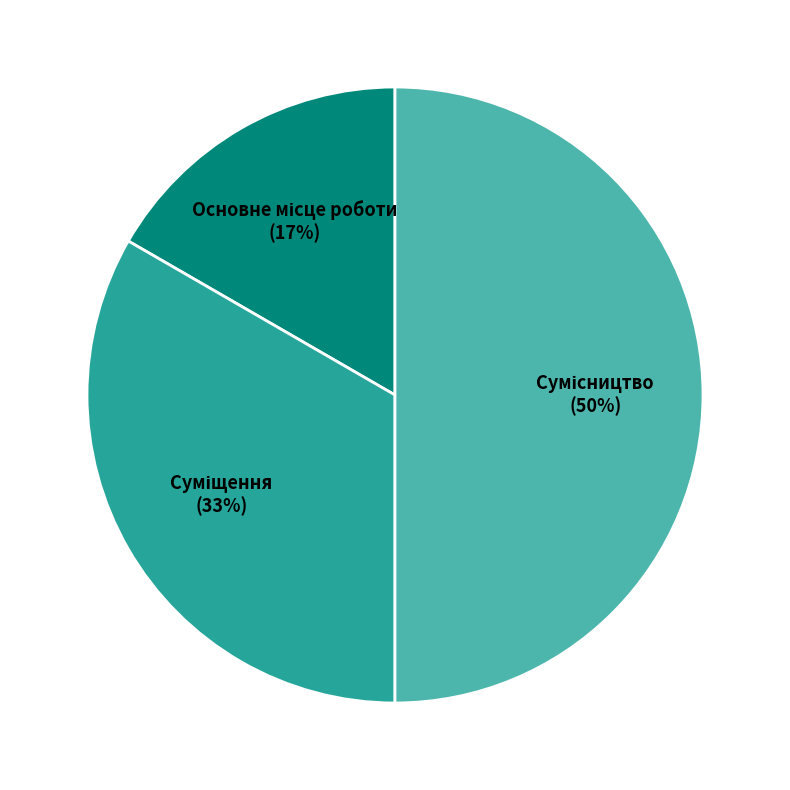

Count the number of slices in the pie.

3